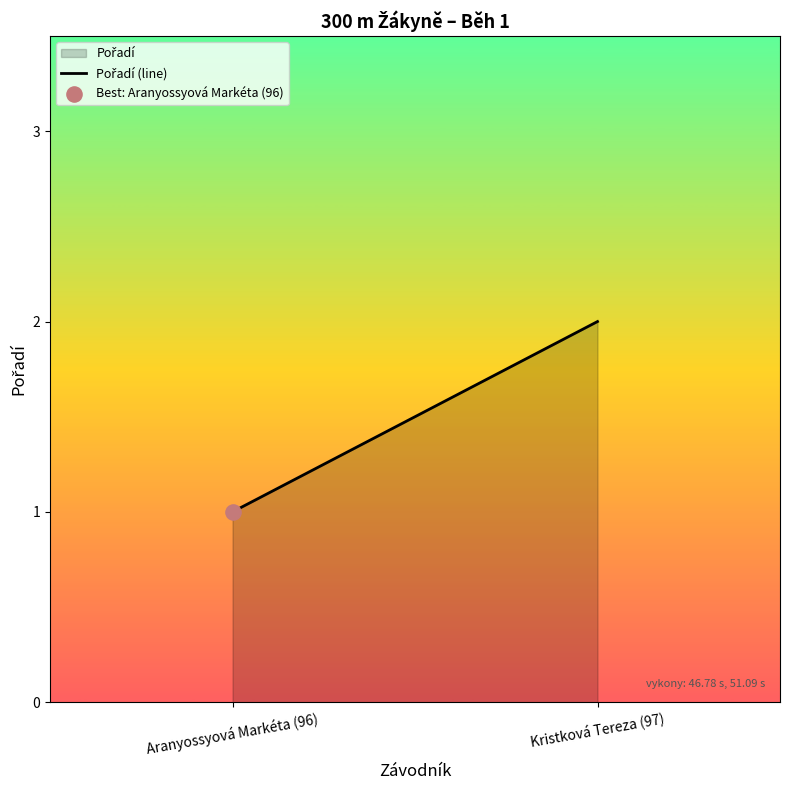

What is the change in value from Aranyossyová Markéta (96) to Kristková Tereza (97)?

+1